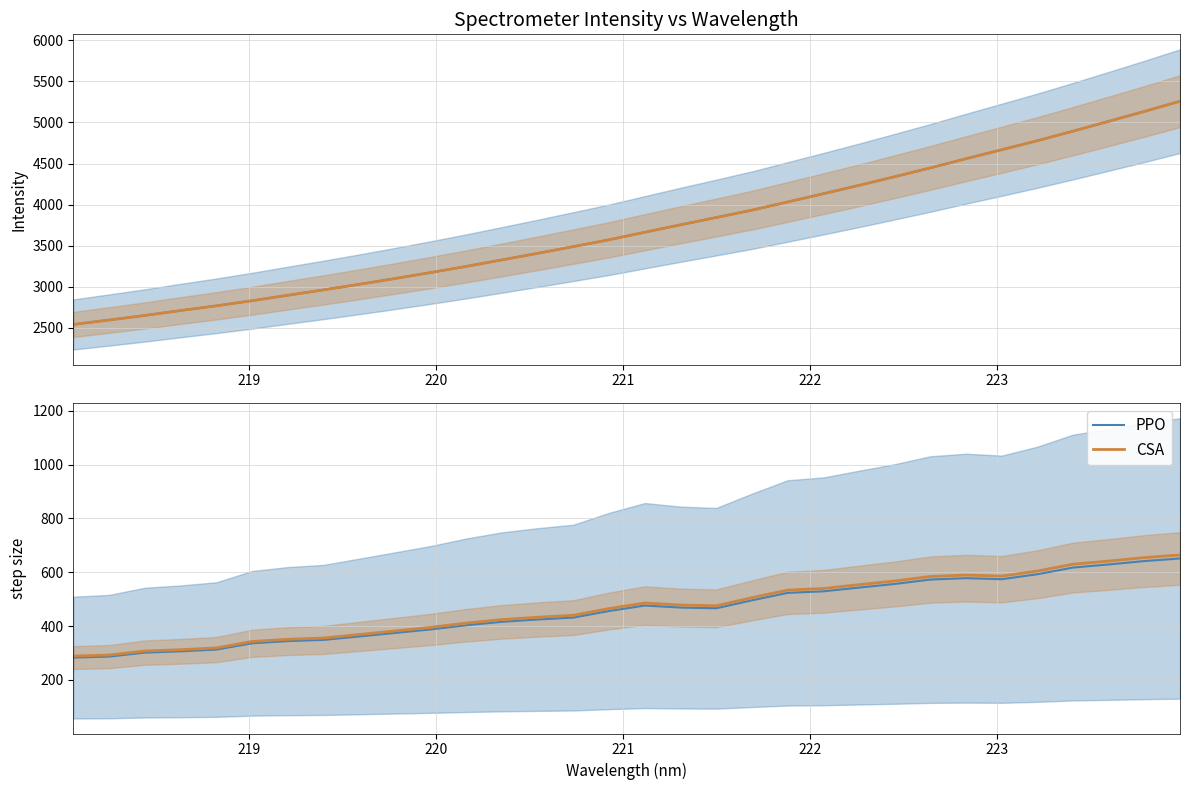

Does the chart have visible grid lines?

Yes